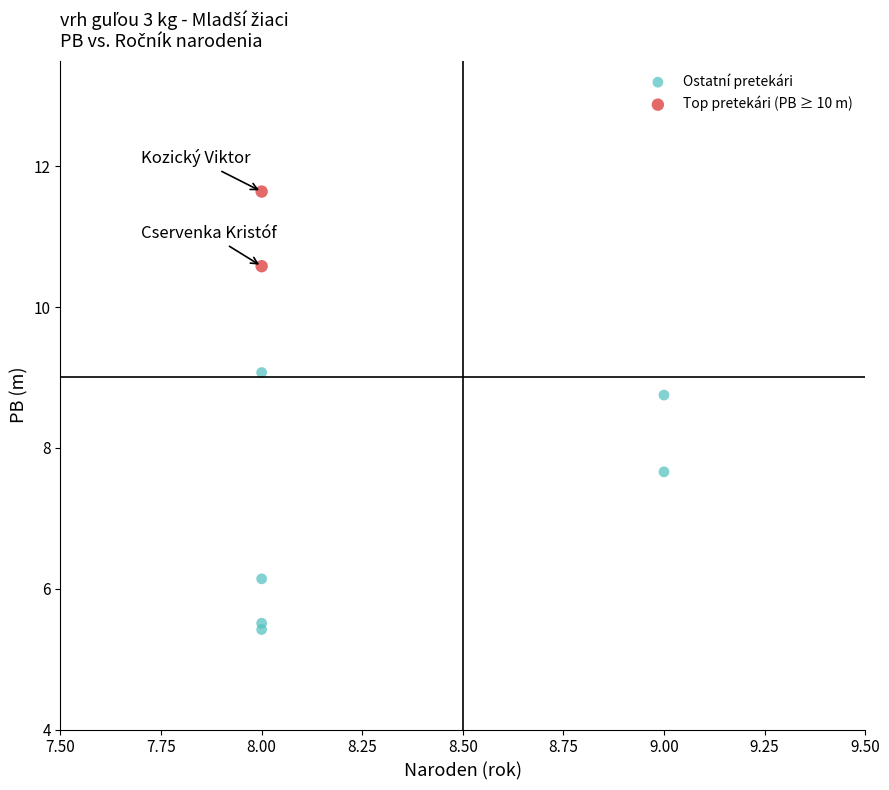

What are all the series names shown in the legend?

Ostatní pretekári, Top pretekári (PB ≥ 10 m)